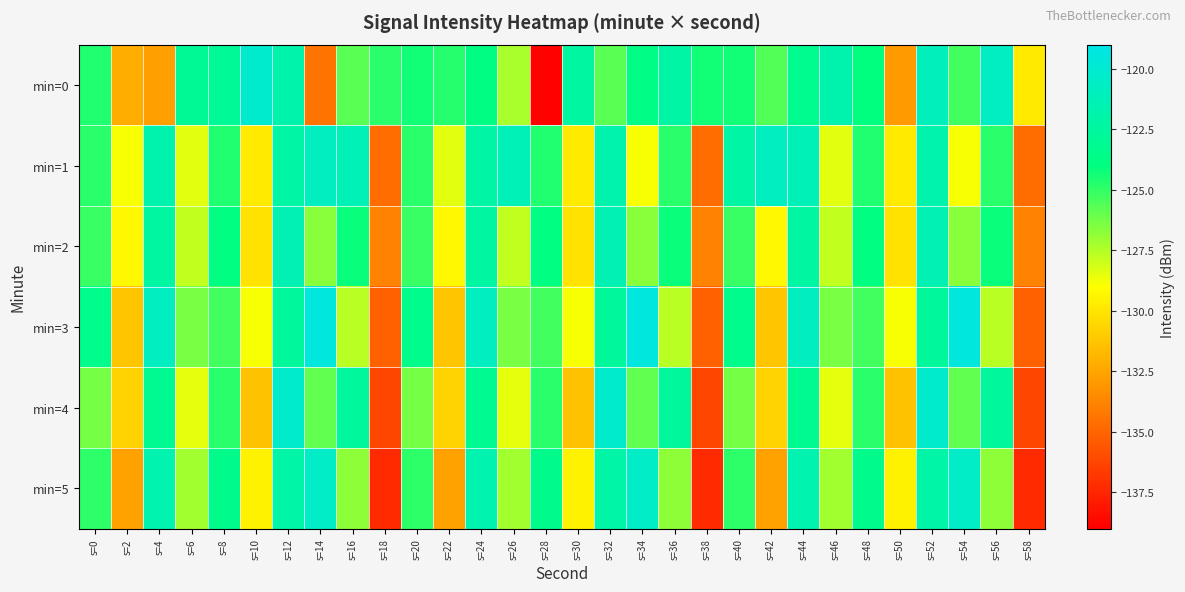

Count the number of data series in this chart.

6